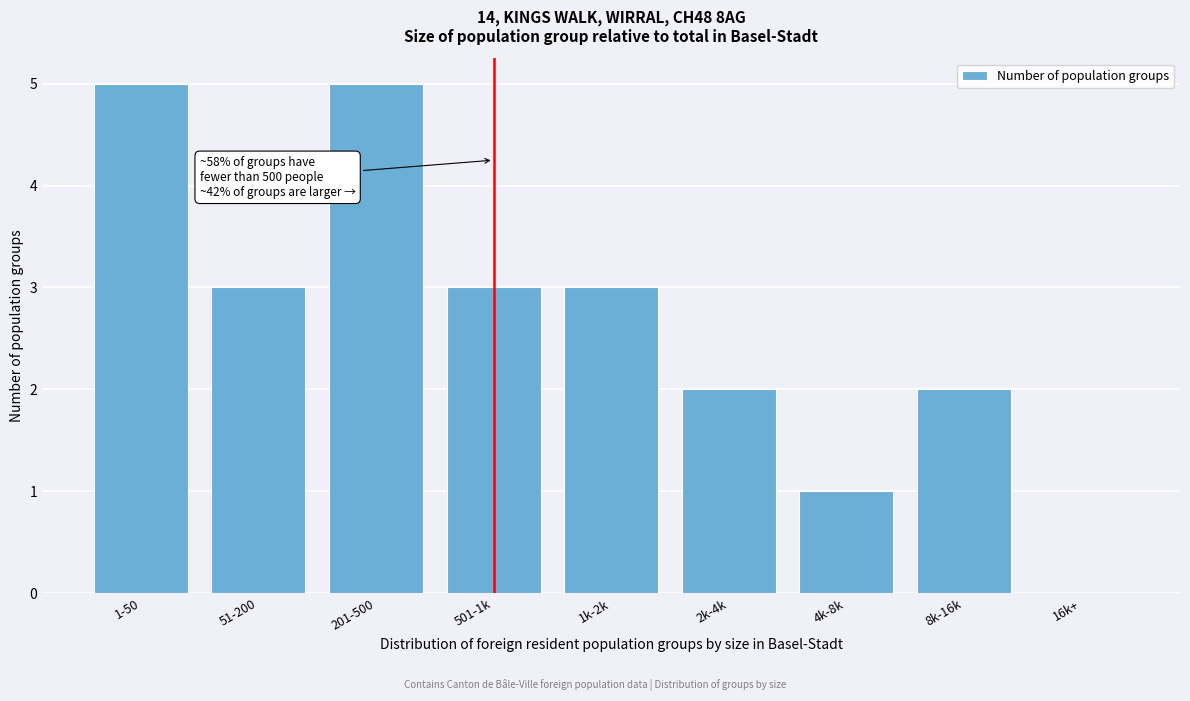

Reading right to left, list all the values displayed in this chart.

16k+=0	8k-16k=2	4k-8k=1	2k-4k=2	1k-2k=3	501-1k=3	201-500=5	51-200=3	1-50=5